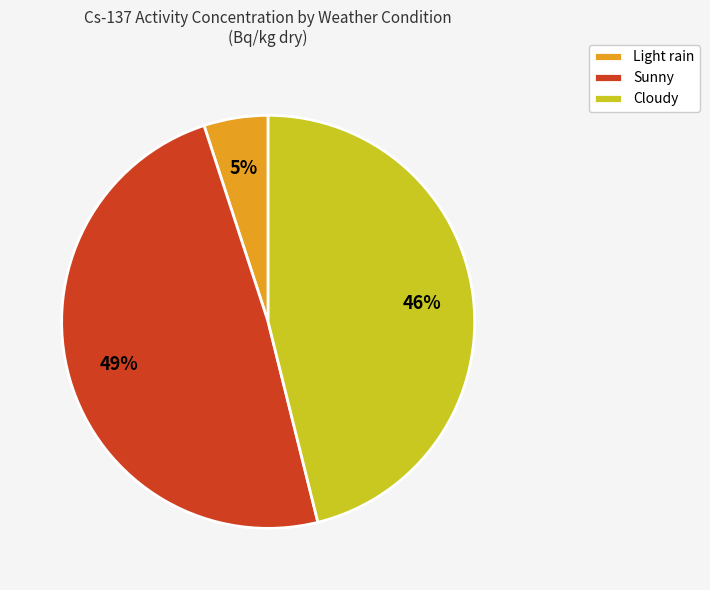

Rank the categories by value from highest to lowest.

Sunny, Cloudy, Light rain